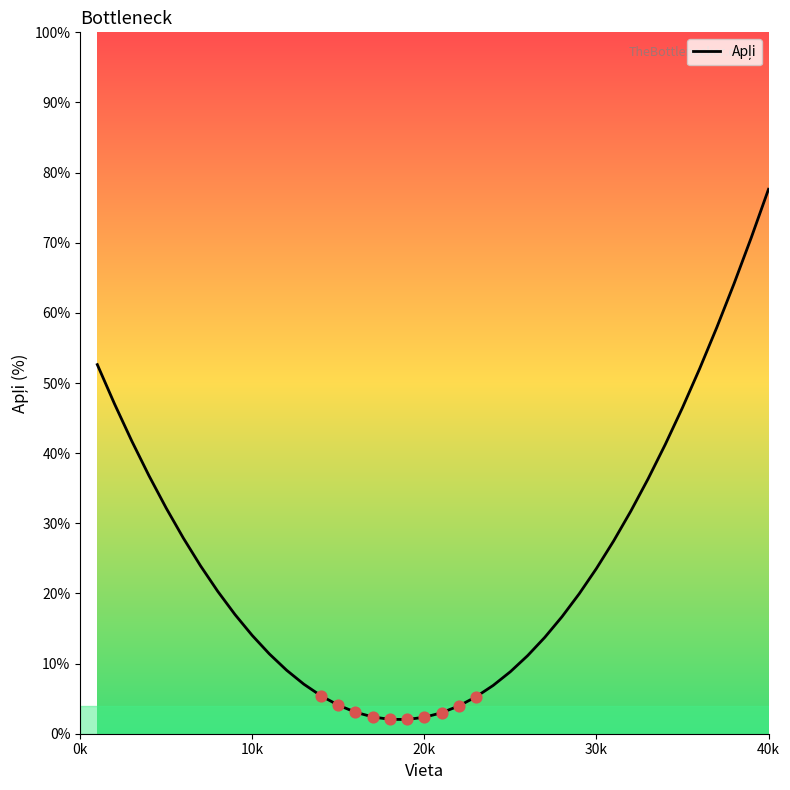

What is the greatest value displayed?

77.6